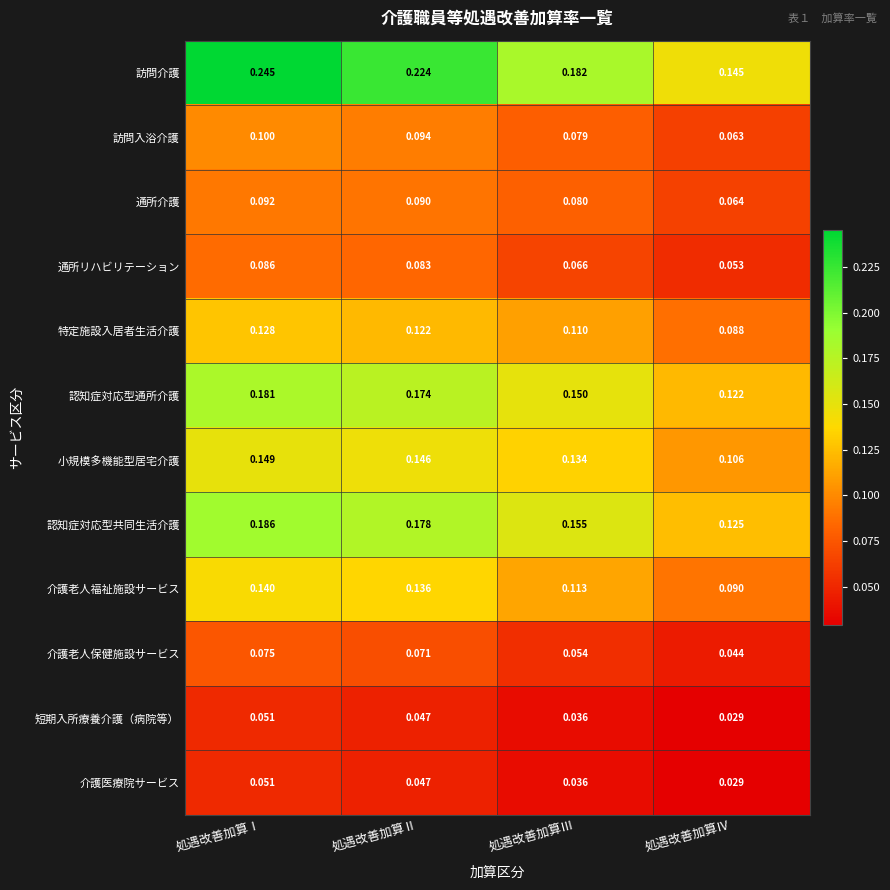

Which series changed the most between 処遇改善加算Ⅲ and 処遇改善加算Ⅳ?

訪問介護